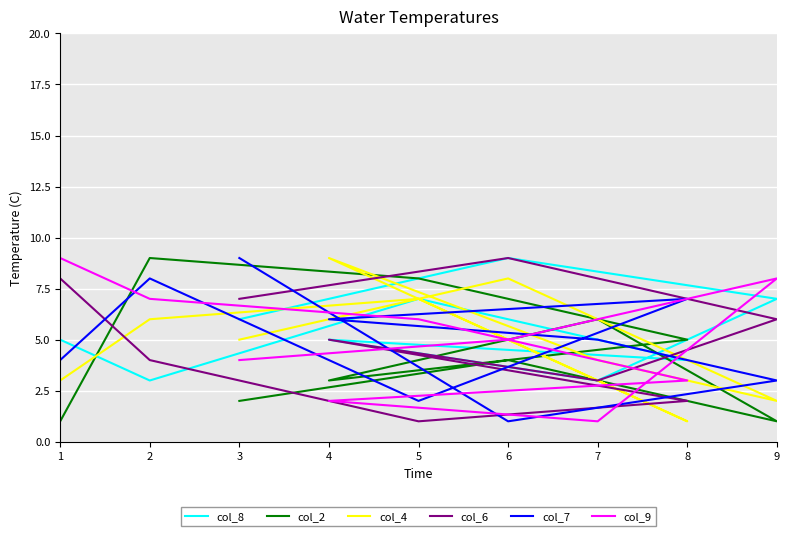

What is the difference between the highest and lowest values at 1?

8